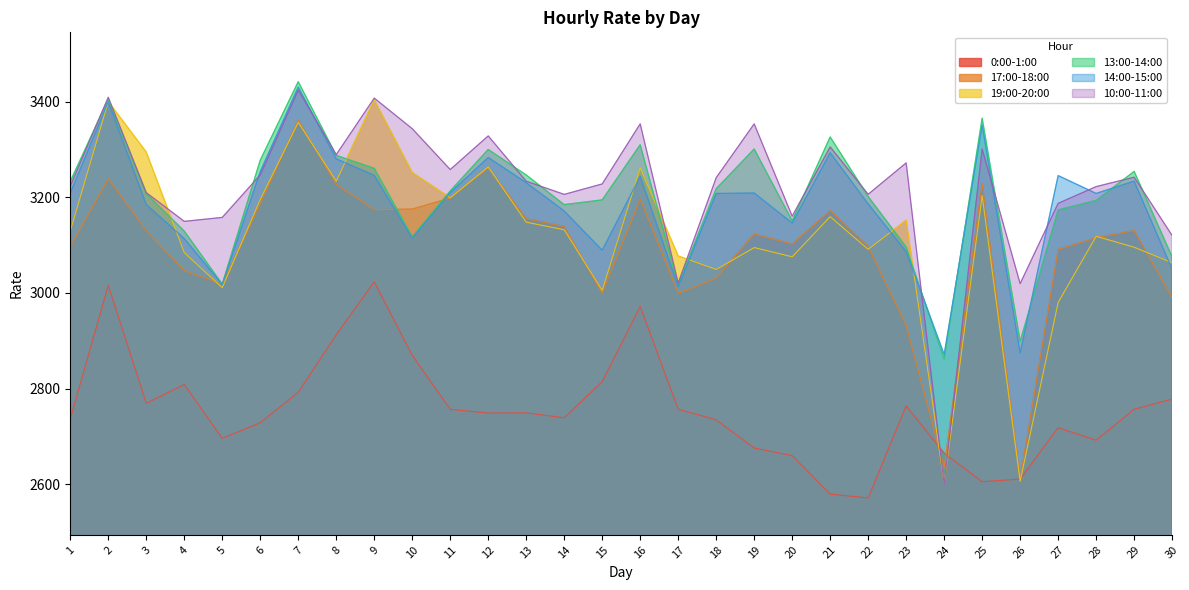

Reading right to left, list all the values displayed in this chart.

0:00-1:00: 30=2777.8	29=2756.6	28=2691.8	27=2718.1	26=2610.6	25=2605.1	24=2664.7	23=2763.6	22=2571.2	21=2579.2	20=2659.7	19=2675.6	18=2734.4	17=2756.8	16=2971.4	15=2814.5	14=2738.8	13=2749.0	12=2748.6	11=2756.5	10=2869.4	9=3023.1	8=2912.5	7=2792.0	6=2728.3	5=2695.8	4=2808.2	3=2769.2	2=3015.7	1=2736.7
17:00-18:00: 30=2990.0	29=3130.4	28=3115.2	27=3090.7	26=2611.0	25=3228.5	24=2634.5	23=2931.6	22=3097.0	21=3172.2	20=3102.2	19=3123.1	18=3030.9	17=2999.3	16=3196.5	15=2999.4	14=3138.8	13=3155.3	12=3262.0	11=3198.4	10=3175.3	9=3174.1	8=3226.8	7=3361.1	6=3186.2	5=3017.9	4=3047.2	3=3129.6	2=3238.8	1=3096.7
19:00-20:00: 30=3063.1	29=3095.5	28=3118.4	27=2980.1	26=2605.9	25=3203.7	24=2601.8	23=3151.9	22=3091.1	21=3159.5	20=3075.6	19=3094.8	18=3049.0	17=3077.3	16=3261.7	15=3005.2	14=3132.0	13=3147.9	12=3263.5	11=3198.8	10=3251.8	9=3403.9	8=3233.6	7=3356.8	6=3195.5	5=3010.9	4=3084.2	3=3294.5	2=3400.2	1=3129.6
13:00-14:00: 30=3075.3	29=3254.1	28=3193.4	27=3173.4	26=2898.4	25=3365.3	24=2861.9	23=3095.8	22=3201.5	21=3326.1	20=3150.7	19=3301.0	18=3217.7	17=3017.5	16=3309.8	15=3194.5	14=3184.6	13=3246.6	12=3299.9	11=3213.1	10=3117.3	9=3260.5	8=3287.6	7=3441.7	6=3277.6	5=3018.3	4=3129.2	3=3207.6	2=3405.4	1=3233.1
14:00-15:00: 30=3049.6	29=3233.7	28=3208.0	27=3245.4	26=2874.4	25=3351.2	24=2871.3	23=3086.6	22=3186.1	21=3293.2	20=3146.2	19=3208.9	18=3207.9	17=3013.0	16=3243.7	15=3089.2	14=3171.3	13=3230.6	12=3283.1	11=3209.7	10=3114.7	9=3245.8	8=3280.3	7=3430.5	6=3253.8	5=3017.6	4=3113.6	3=3184.8	2=3400.0	1=3208.9
10:00-11:00: 30=3120.0	29=3242.0	28=3222.3	27=3187.3	26=3019.3	25=3301.1	24=2600.0	23=3271.9	22=3206.2	21=3305.3	20=3160.5	19=3353.5	18=3240.9	17=3020.4	16=3353.6	15=3227.9	14=3206.0	13=3233.6	12=3328.3	11=3258.0	10=3343.5	9=3407.4	8=3289.2	7=3424.4	6=3246.8	5=3157.8	4=3149.6	3=3209.7	2=3409.2	1=3223.7